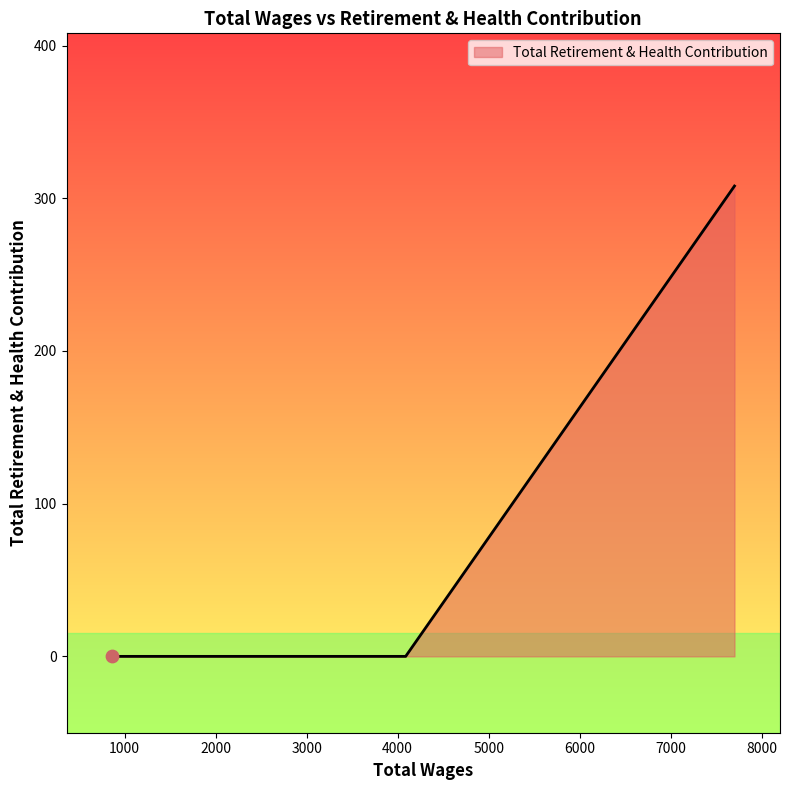

What is the maximum value shown in the chart?

308